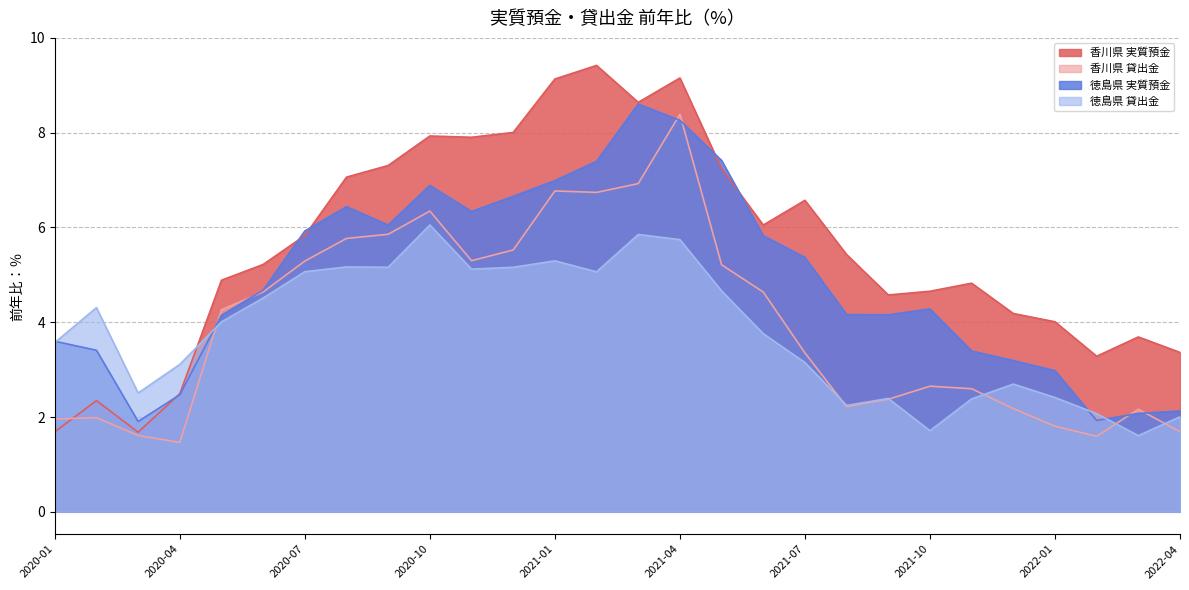

Is the value of 香川県 実質預金 at 2020-10 greater than the value of 徳島県 実質預金 at 2020-05?

Yes